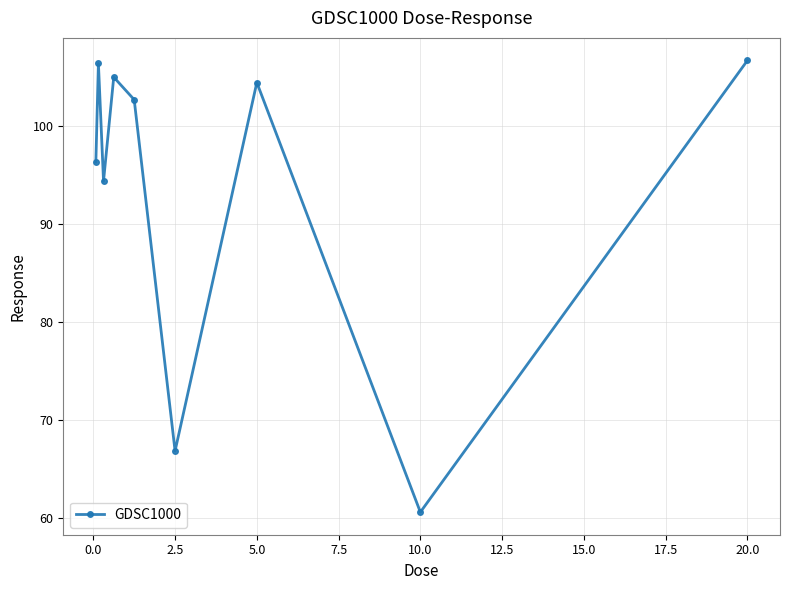

How many interior local valleys (lower than both neighbors) does the data have?

3